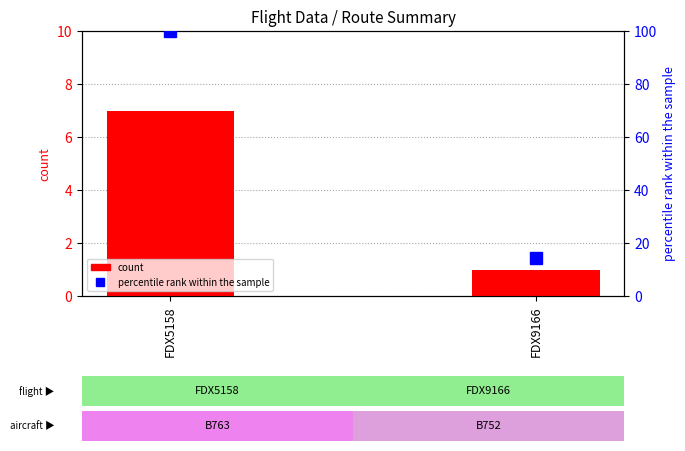

The value of percentile rank within the sample at FDX5158 is 45.7. True or false?

False